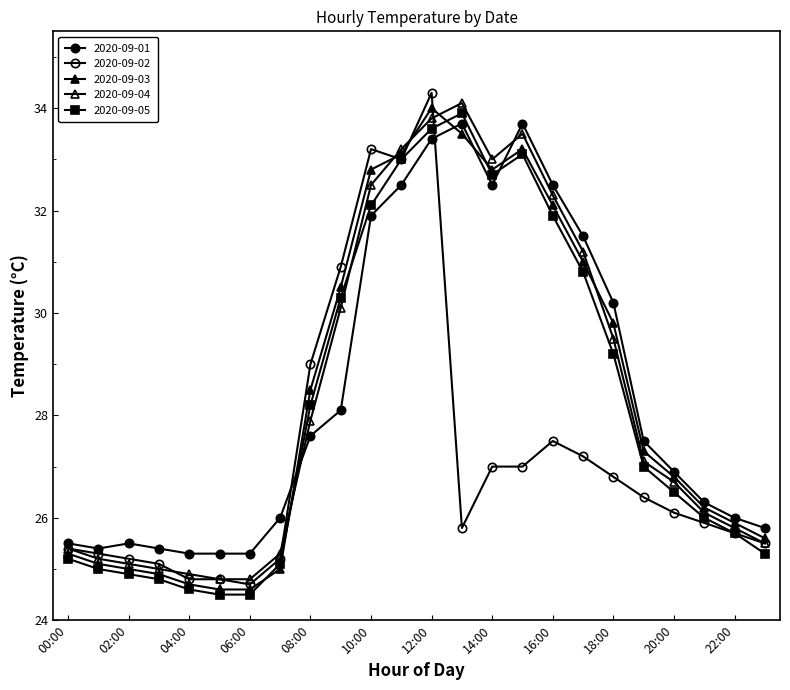

Rank the series by their maximum value, from lowest to highest.

2020-09-01, 2020-09-05, 2020-09-03, 2020-09-04, 2020-09-02